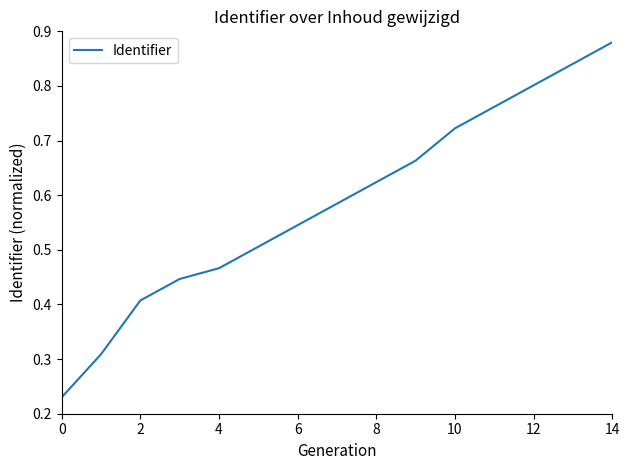

How many lines are shown in the chart?

1